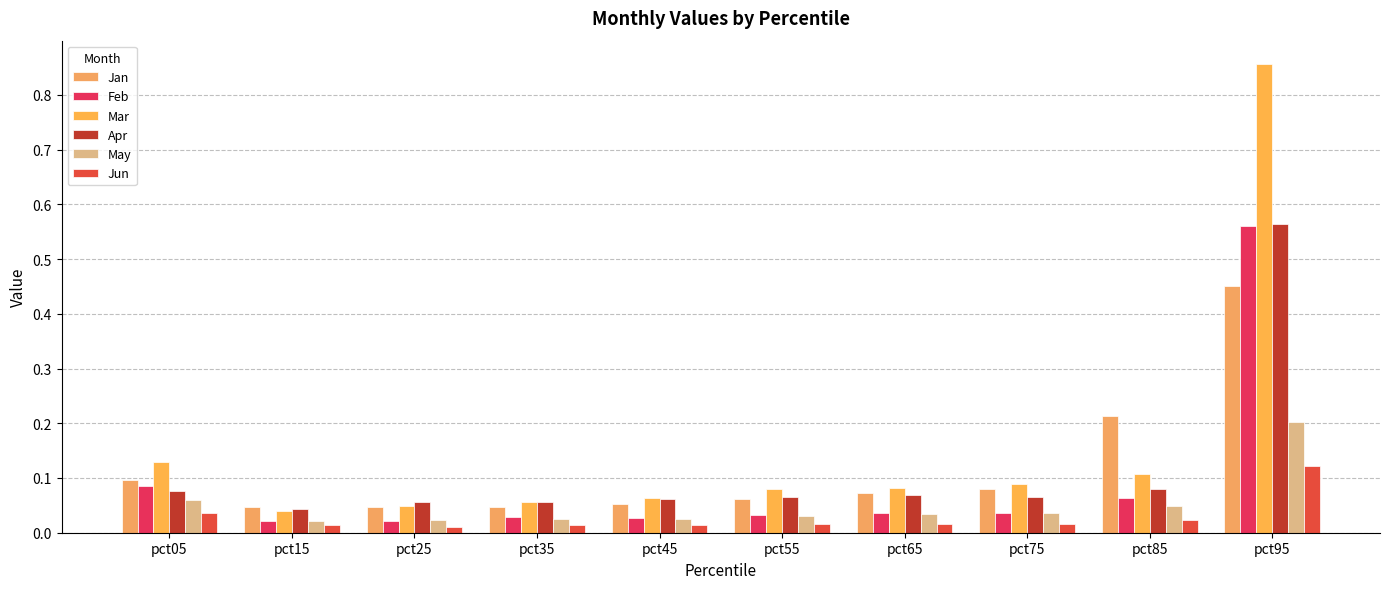

What is the difference between the Jan values at pct95 and pct65?

0.4